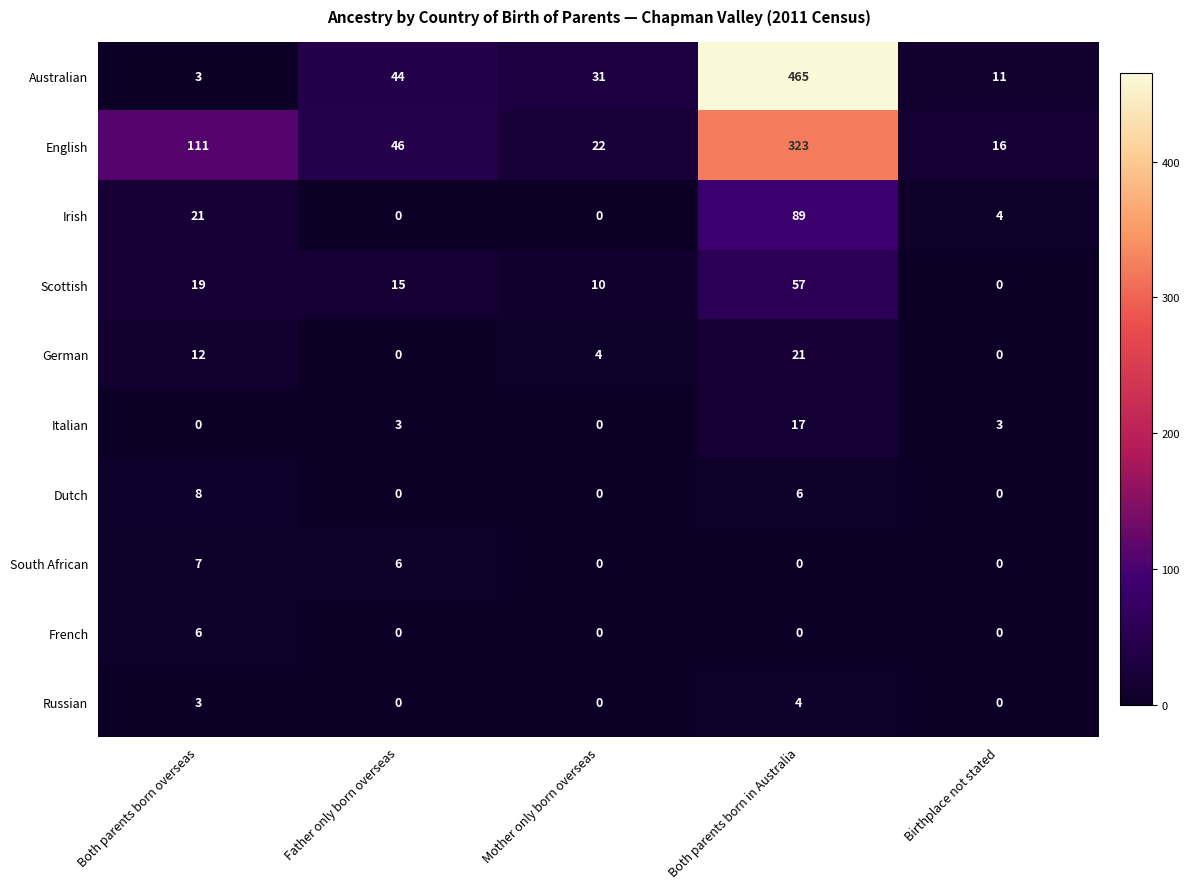

What is the total value across all series at Both parents born overseas?

190